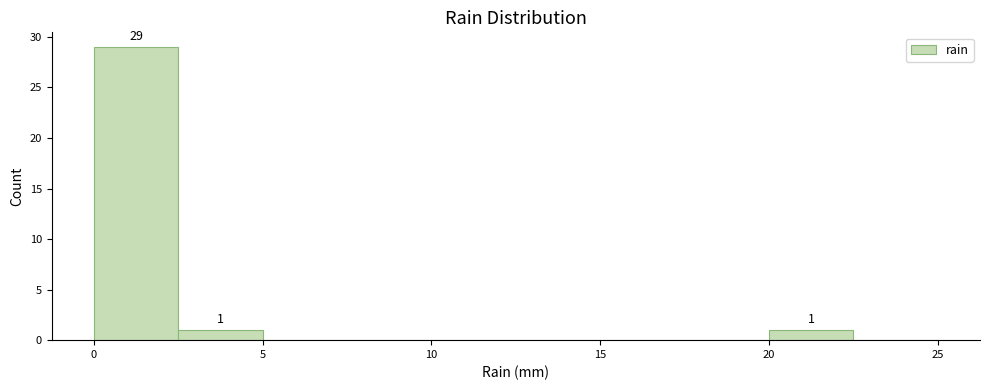

Over which range of the x-axis is the bar tallest?

0.0 to 2.5